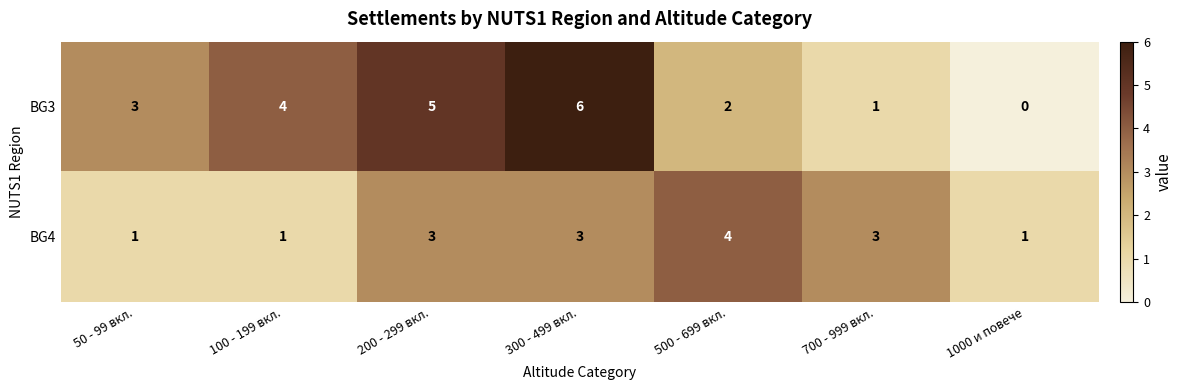

How many data points does each series have?

7